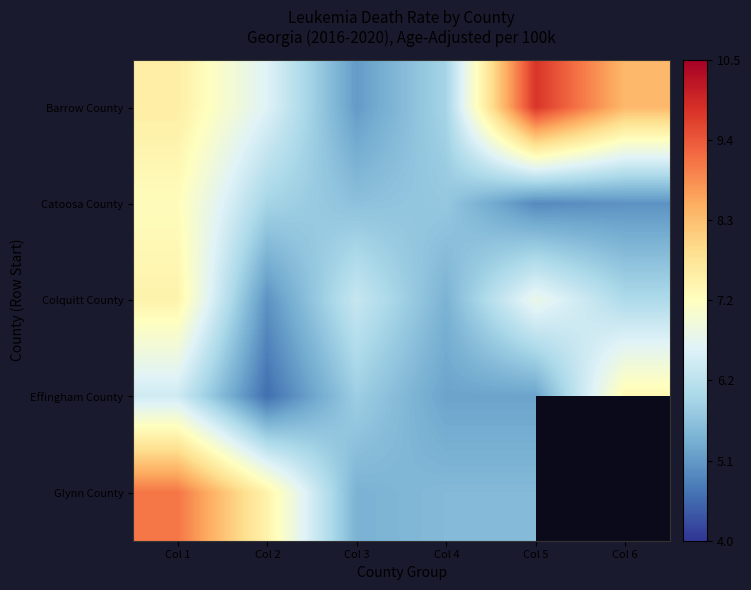

At which category is the sum across all series the highest?

Col 1